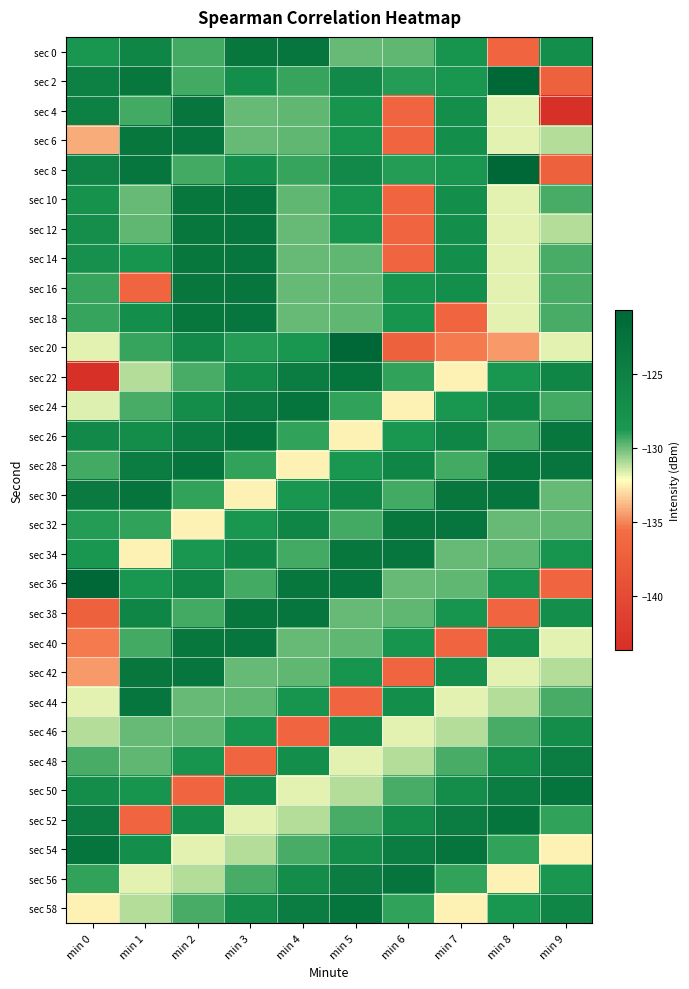

Reading left to right, transcribe all the data shown in this chart.

sec 0: min 0=-128.5	min 1=-125.6	min 2=-129.3	min 3=-123.2	min 4=-123.0	min 5=-129.8	min 6=-129.8	min 7=-128.1	min 8=-136.7	min 9=-127.2
sec 2: min 0=-124.9	min 1=-123.2	min 2=-129.3	min 3=-127.2	min 4=-129.2	min 5=-126.3	min 6=-128.9	min 7=-128.5	min 8=-120.7	min 9=-137.1
sec 4: min 0=-124.9	min 1=-129.3	min 2=-123.0	min 3=-129.8	min 4=-129.8	min 5=-128.1	min 6=-136.7	min 7=-127.2	min 8=-131.8	min 9=-143.6
sec 6: min 0=-134.1	min 1=-123.2	min 2=-123.0	min 3=-129.8	min 4=-129.8	min 5=-128.1	min 6=-136.7	min 7=-127.2	min 8=-131.7	min 9=-131.0
sec 8: min 0=-125.4	min 1=-123.0	min 2=-129.3	min 3=-127.2	min 4=-129.2	min 5=-126.3	min 6=-128.9	min 7=-128.5	min 8=-120.7	min 9=-137.1
sec 10: min 0=-127.8	min 1=-129.8	min 2=-123.2	min 3=-123.0	min 4=-129.8	min 5=-128.1	min 6=-136.7	min 7=-127.2	min 8=-131.8	min 9=-129.4
sec 12: min 0=-127.1	min 1=-129.8	min 2=-123.2	min 3=-123.0	min 4=-129.8	min 5=-128.1	min 6=-136.7	min 7=-127.2	min 8=-131.7	min 9=-131.0
sec 14: min 0=-127.5	min 1=-128.1	min 2=-123.2	min 3=-123.0	min 4=-129.8	min 5=-129.8	min 6=-136.7	min 7=-127.2	min 8=-131.8	min 9=-129.4
sec 16: min 0=-129.2	min 1=-136.7	min 2=-123.2	min 3=-123.0	min 4=-129.8	min 5=-129.8	min 6=-128.1	min 7=-127.2	min 8=-131.8	min 9=-129.4
sec 18: min 0=-129.2	min 1=-127.2	min 2=-123.2	min 3=-123.0	min 4=-129.8	min 5=-129.8	min 6=-128.1	min 7=-136.7	min 8=-131.8	min 9=-129.4
sec 20: min 0=-131.8	min 1=-129.2	min 2=-126.3	min 3=-128.9	min 4=-128.5	min 5=-120.7	min 6=-137.1	min 7=-135.3	min 8=-134.5	min 9=-131.7
sec 22: min 0=-143.6	min 1=-131.0	min 2=-129.4	min 3=-127.0	min 4=-124.3	min 5=-122.9	min 6=-129.1	min 7=-132.5	min 8=-128.5	min 9=-125.6
sec 24: min 0=-131.7	min 1=-129.4	min 2=-127.0	min 3=-124.3	min 4=-122.9	min 5=-129.1	min 6=-132.5	min 7=-128.5	min 8=-125.6	min 9=-129.3
sec 26: min 0=-126.3	min 1=-127.0	min 2=-124.3	min 3=-122.9	min 4=-129.1	min 5=-132.5	min 6=-128.5	min 7=-125.6	min 8=-129.3	min 9=-123.2
sec 28: min 0=-129.3	min 1=-124.3	min 2=-122.9	min 3=-129.1	min 4=-132.5	min 5=-128.5	min 6=-125.6	min 7=-129.3	min 8=-123.2	min 9=-123.0
sec 30: min 0=-123.8	min 1=-122.9	min 2=-129.1	min 3=-132.5	min 4=-128.5	min 5=-125.6	min 6=-129.3	min 7=-123.2	min 8=-123.0	min 9=-129.8
sec 32: min 0=-128.9	min 1=-129.1	min 2=-132.5	min 3=-128.5	min 4=-125.6	min 5=-129.3	min 6=-123.2	min 7=-123.0	min 8=-129.8	min 9=-129.8
sec 34: min 0=-128.5	min 1=-132.5	min 2=-128.5	min 3=-125.6	min 4=-129.3	min 5=-123.2	min 6=-123.0	min 7=-129.8	min 8=-129.8	min 9=-128.1
sec 36: min 0=-120.7	min 1=-128.5	min 2=-125.6	min 3=-129.3	min 4=-123.2	min 5=-123.0	min 6=-129.8	min 7=-129.8	min 8=-128.1	min 9=-136.7
sec 38: min 0=-137.1	min 1=-125.6	min 2=-129.3	min 3=-123.2	min 4=-123.0	min 5=-129.8	min 6=-129.8	min 7=-128.1	min 8=-136.7	min 9=-127.2
sec 40: min 0=-135.3	min 1=-129.3	min 2=-123.2	min 3=-123.0	min 4=-129.8	min 5=-129.8	min 6=-128.1	min 7=-136.7	min 8=-127.2	min 9=-131.8
sec 42: min 0=-134.5	min 1=-123.2	min 2=-123.0	min 3=-129.8	min 4=-129.8	min 5=-128.1	min 6=-136.7	min 7=-127.2	min 8=-131.8	min 9=-131.0
sec 44: min 0=-131.7	min 1=-123.0	min 2=-129.8	min 3=-129.8	min 4=-128.1	min 5=-136.7	min 6=-127.2	min 7=-131.8	min 8=-131.0	min 9=-129.4
sec 46: min 0=-131.0	min 1=-129.8	min 2=-129.8	min 3=-128.1	min 4=-136.7	min 5=-127.2	min 6=-131.8	min 7=-131.0	min 8=-129.4	min 9=-127.0
sec 48: min 0=-129.4	min 1=-129.8	min 2=-128.1	min 3=-136.7	min 4=-127.2	min 5=-131.8	min 6=-131.0	min 7=-129.4	min 8=-127.0	min 9=-124.3
sec 50: min 0=-127.0	min 1=-128.1	min 2=-136.7	min 3=-127.2	min 4=-131.8	min 5=-131.0	min 6=-129.4	min 7=-127.0	min 8=-124.3	min 9=-122.9
sec 52: min 0=-124.3	min 1=-136.7	min 2=-127.2	min 3=-131.8	min 4=-131.0	min 5=-129.4	min 6=-127.0	min 7=-124.3	min 8=-122.9	min 9=-129.1
sec 54: min 0=-122.9	min 1=-127.2	min 2=-131.8	min 3=-131.0	min 4=-129.4	min 5=-127.0	min 6=-124.3	min 7=-122.9	min 8=-129.1	min 9=-132.5
sec 56: min 0=-129.1	min 1=-131.8	min 2=-131.0	min 3=-129.4	min 4=-127.0	min 5=-124.3	min 6=-122.9	min 7=-129.1	min 8=-132.5	min 9=-128.5
sec 58: min 0=-132.5	min 1=-131.0	min 2=-129.4	min 3=-127.0	min 4=-124.3	min 5=-122.9	min 6=-129.1	min 7=-132.5	min 8=-128.5	min 9=-125.6